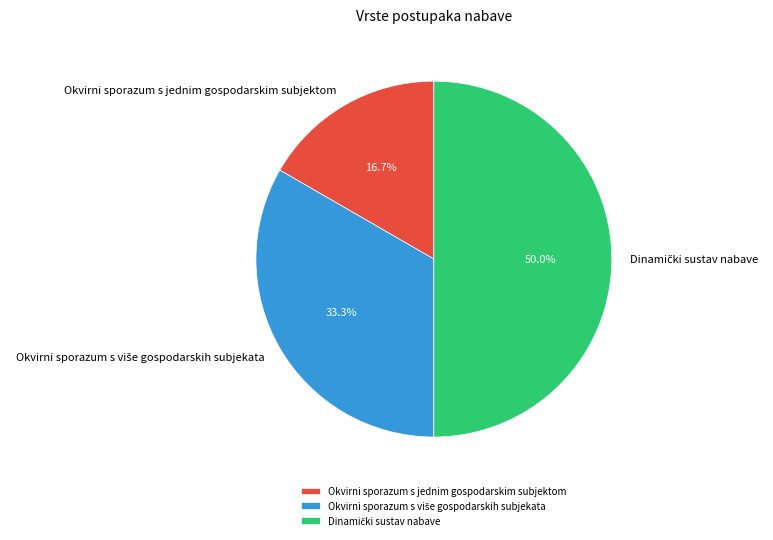

How many segments does this pie chart have?

3